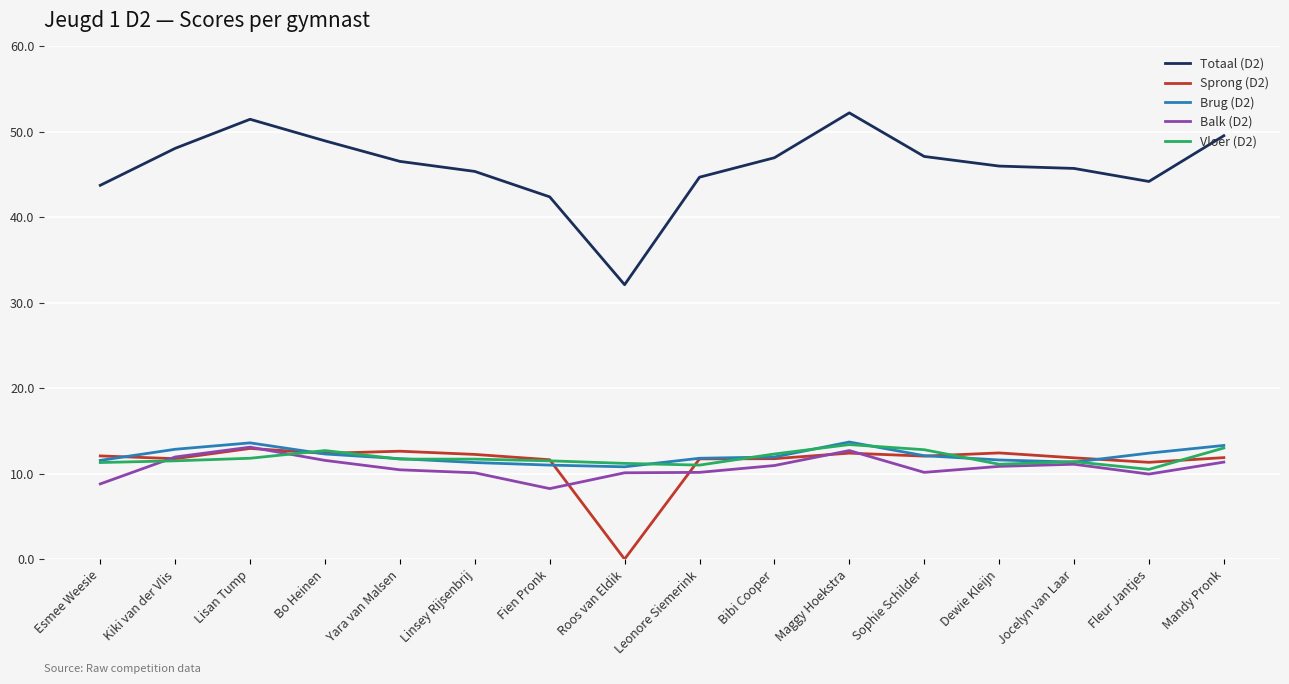

Is this an area chart (filled region under the line)?

No